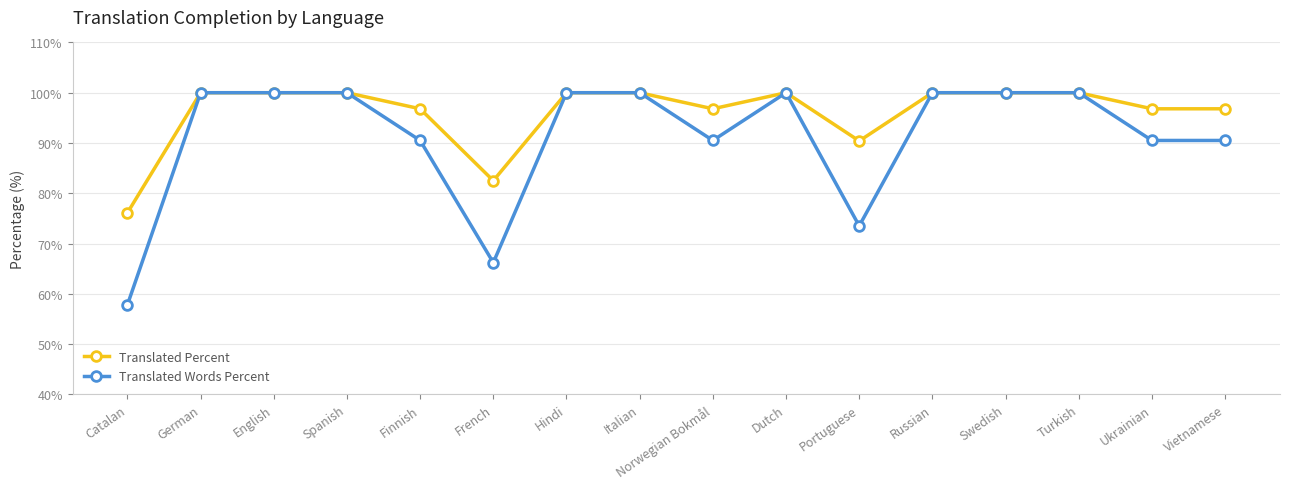

Reading right to left, extract all data points from this chart.

Translated Percent: Vietnamese=96.8	Ukrainian=96.8	Turkish=100.0	Swedish=100.0	Russian=100.0	Portuguese=90.4	Dutch=100.0	Norwegian Bokmål=96.8	Italian=100.0	Hindi=100.0	French=82.5	Finnish=96.8	Spanish=100.0	English=100.0	German=100.0	Catalan=76.1
Translated Words Percent: Vietnamese=90.5	Ukrainian=90.5	Turkish=100.0	Swedish=100.0	Russian=100.0	Portuguese=73.5	Dutch=100.0	Norwegian Bokmål=90.5	Italian=100.0	Hindi=100.0	French=66.2	Finnish=90.5	Spanish=100.0	English=100.0	German=100.0	Catalan=57.8